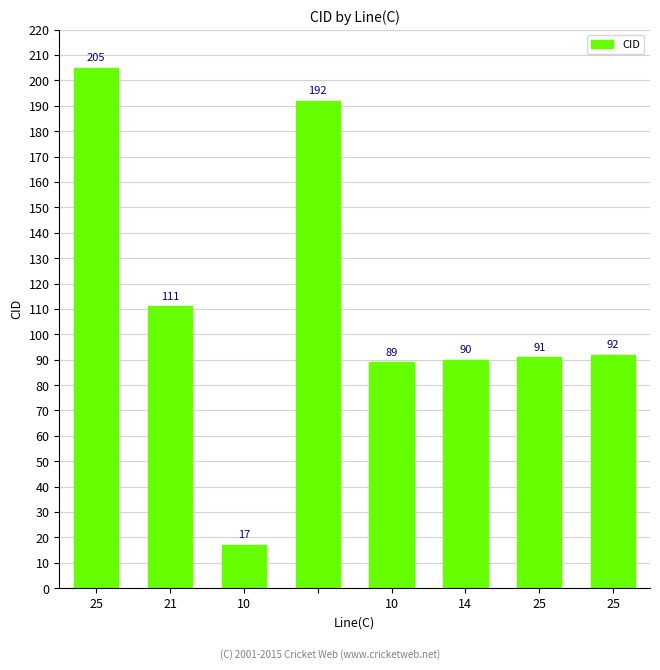

What is the difference between the second highest and second lowest values?

103